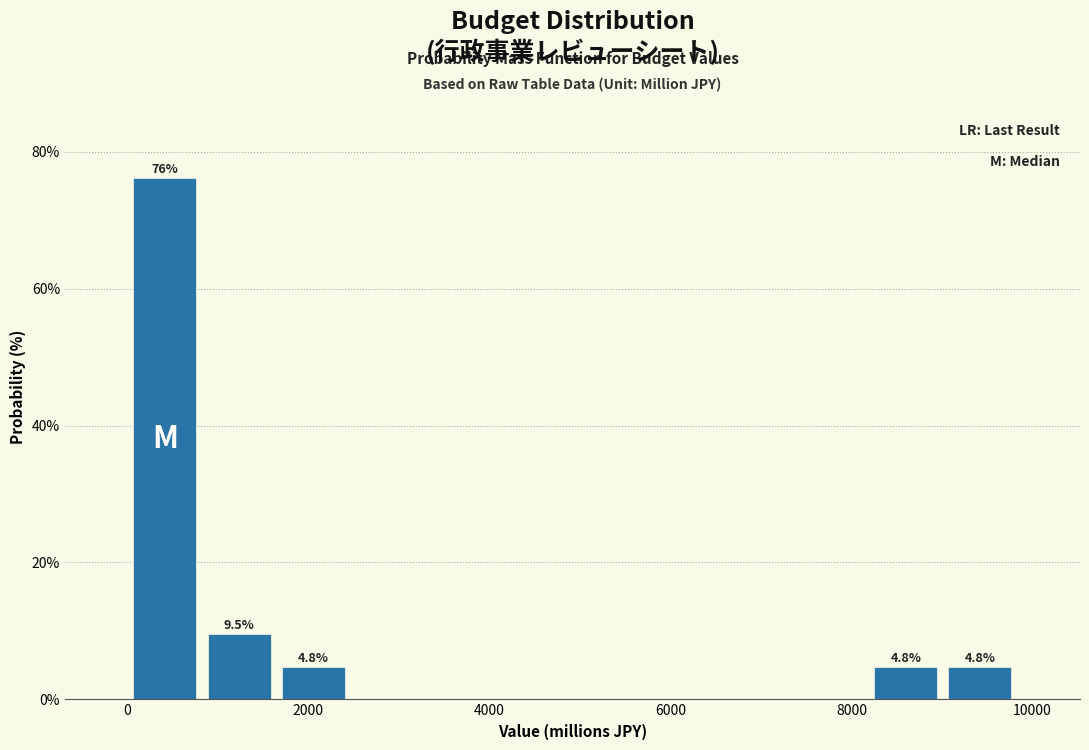

Which range on the x-axis has the tallest bar?

0 to 800